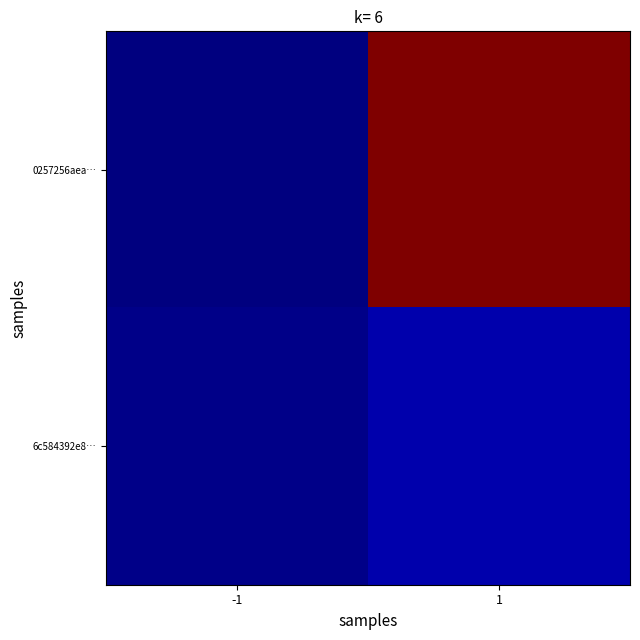

Reading left to right, extract all data points from this chart.

0257256aea…: -1=0.0	1=1.0
6c584392e8…: -1=0.0	1=0.0